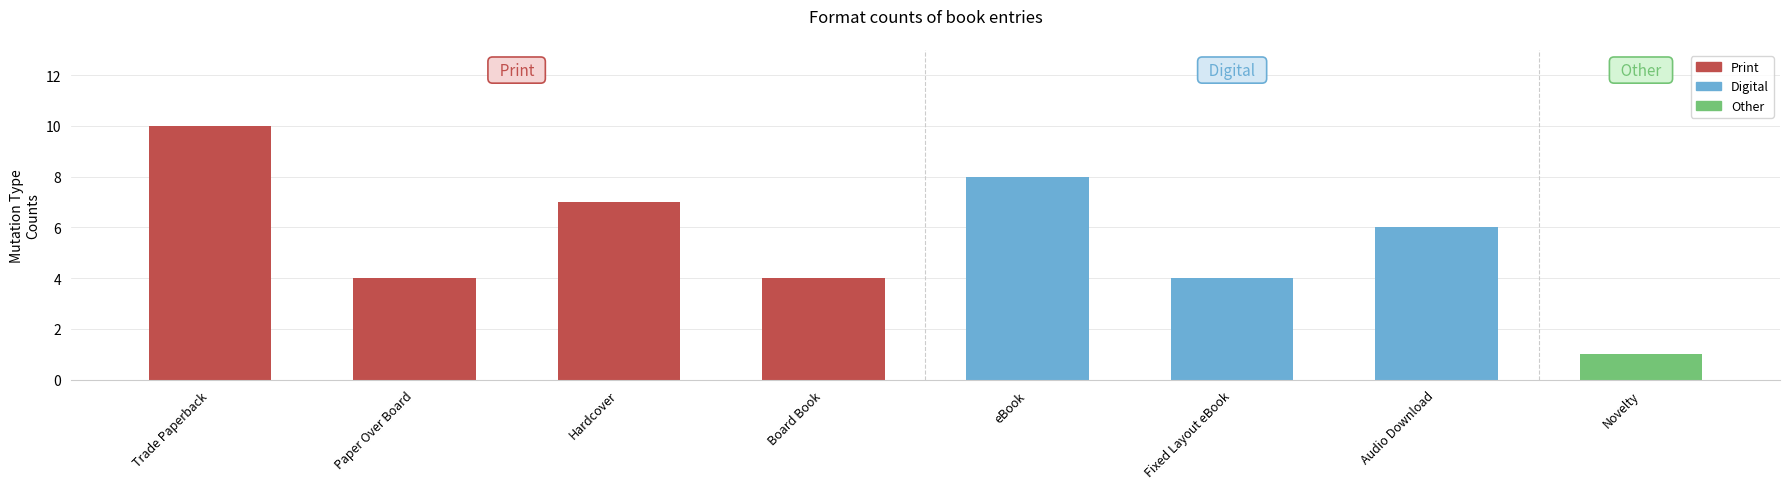

Is it true that the value at Audio Download is 3?

False